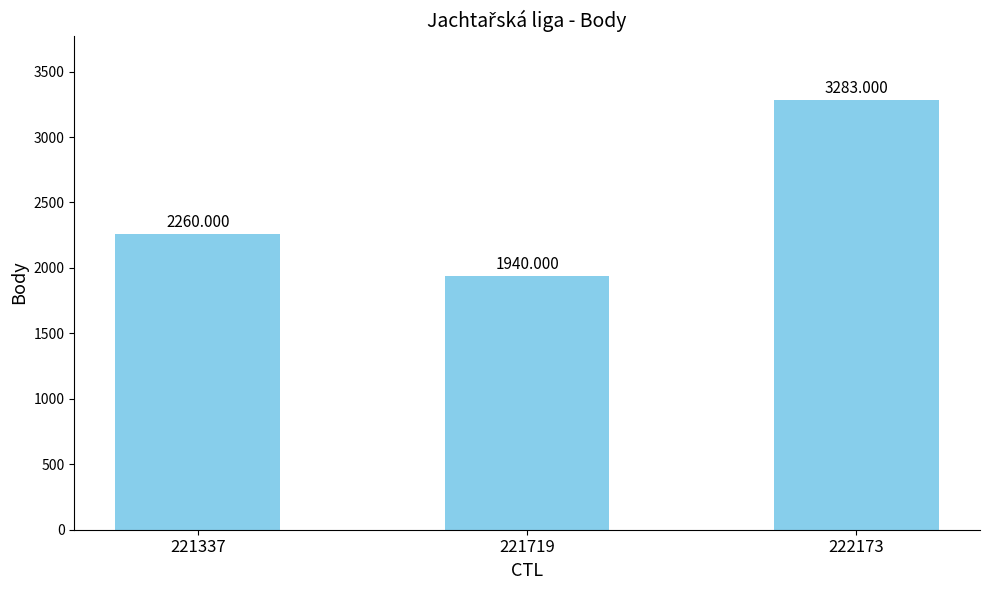

Does the chart contain stacked bars?

No